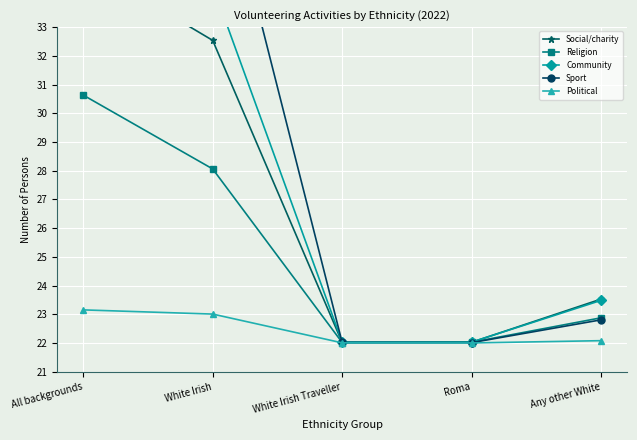

Which category has the highest value across all series?

All backgrounds